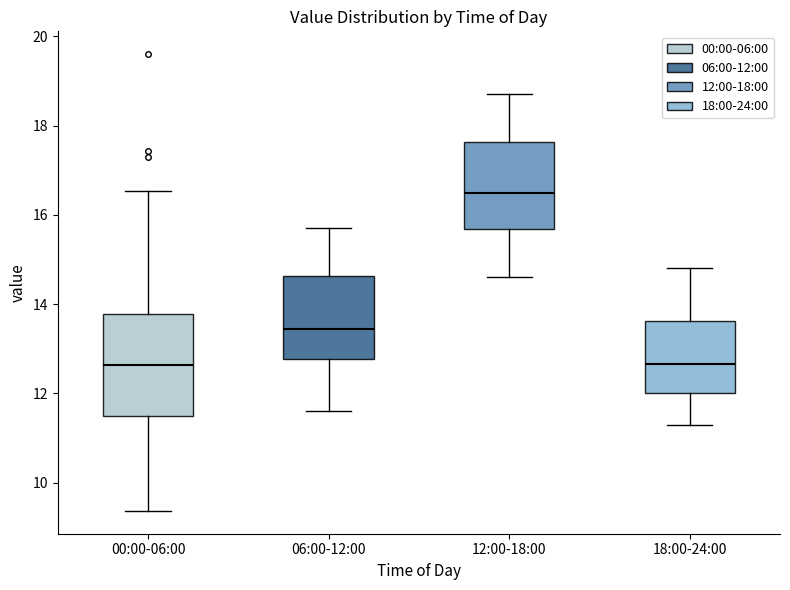

Where does the median line of the box for 18:00-24:00 sit on the y-axis? The values are not printed on the chart, so give them approximately, as read against the axis.

12.6